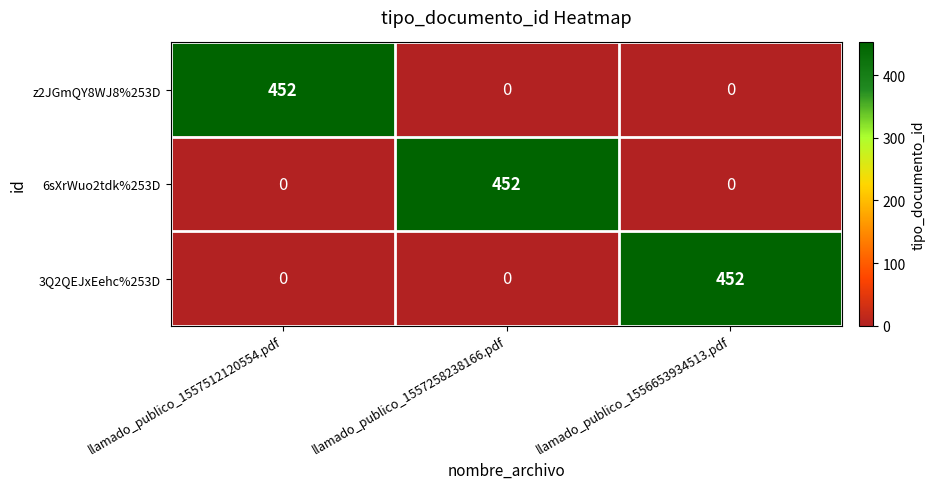

Is the value of z2JGmQY8WJ8%253D at llamado_publico_1556653934513.pdf greater than the value of 3Q2QEJxEehc%253D at llamado_publico_1556653934513.pdf?

No